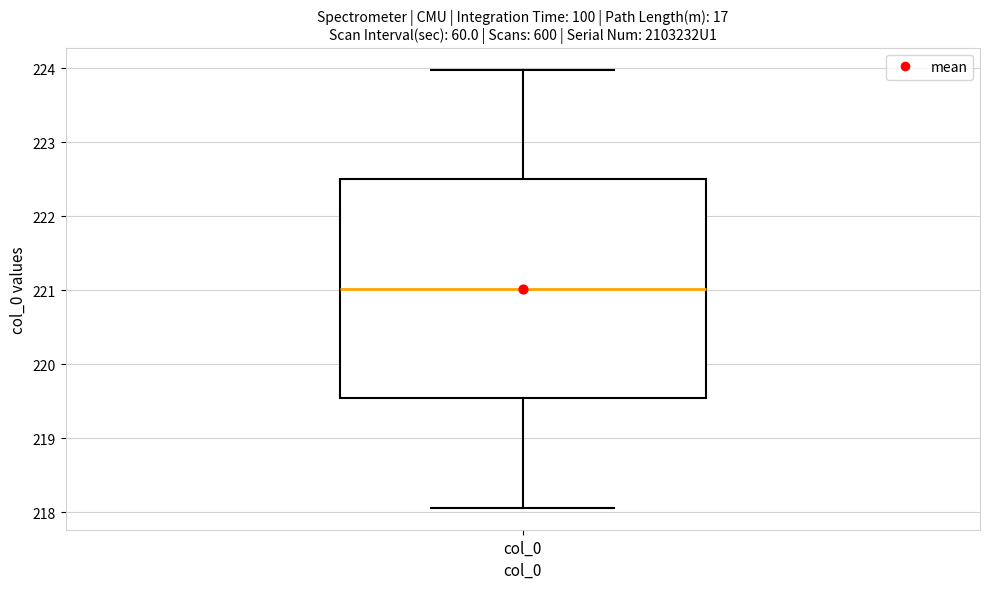

Read this box plot against the y-axis: the position of the median line, the range covered by the box, and the ends of both whiskers. The values are not printed on the chart, so give them approximately, as read against the axis.

median 221.0, box 219.5 to 222.5, whiskers 218.1 to 224.0